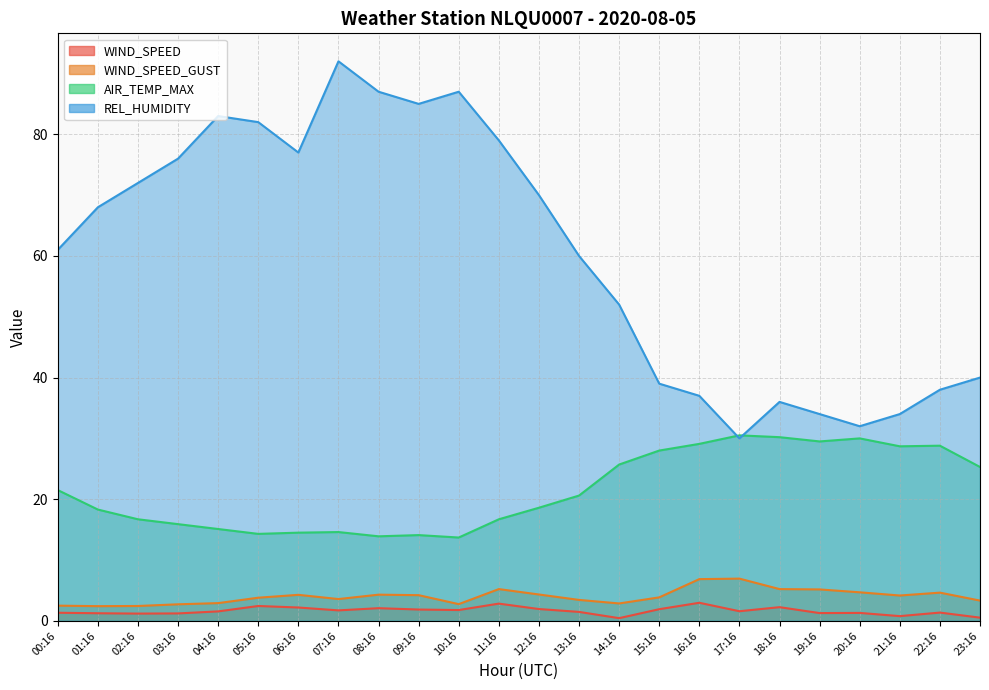

What is the sum of all WIND_SPEED values?

39.3